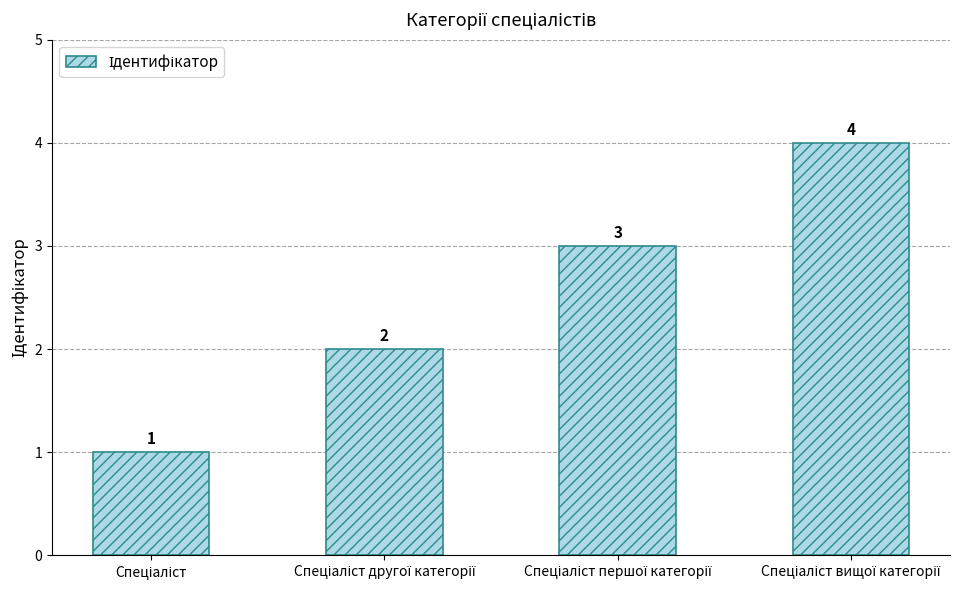

Are the bars horizontal?

No